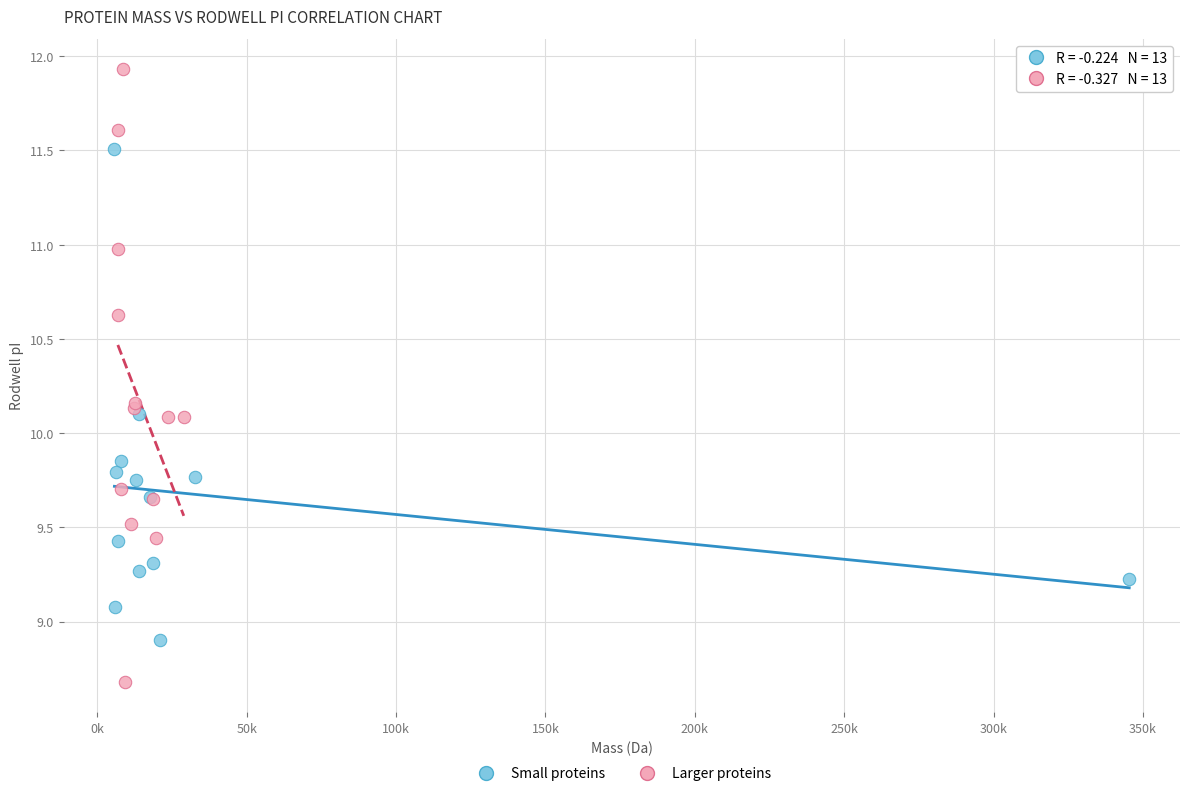

Which series has the widest spread of Y values?

Larger proteins